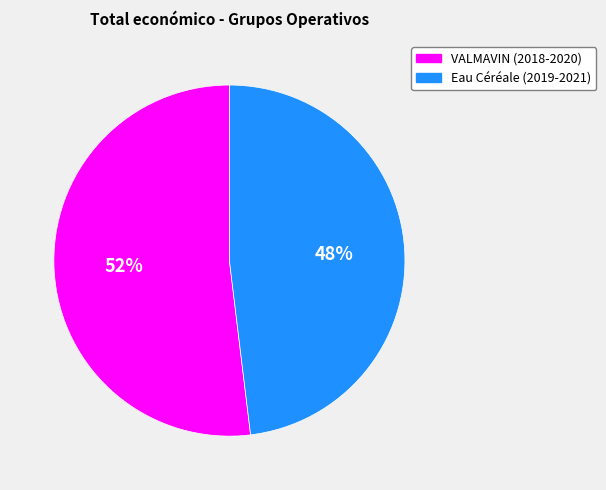

Which category has the biggest portion of the pie?

VALMAVIN (2018-2020)